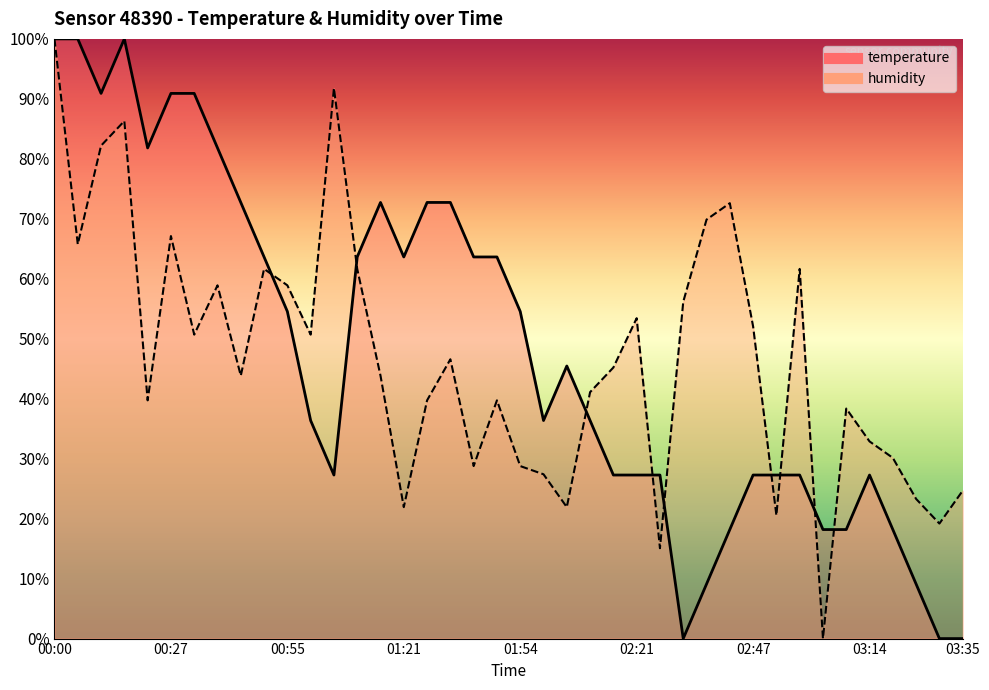

The value of humidity at 03:08 is 38.4. True or false?

True